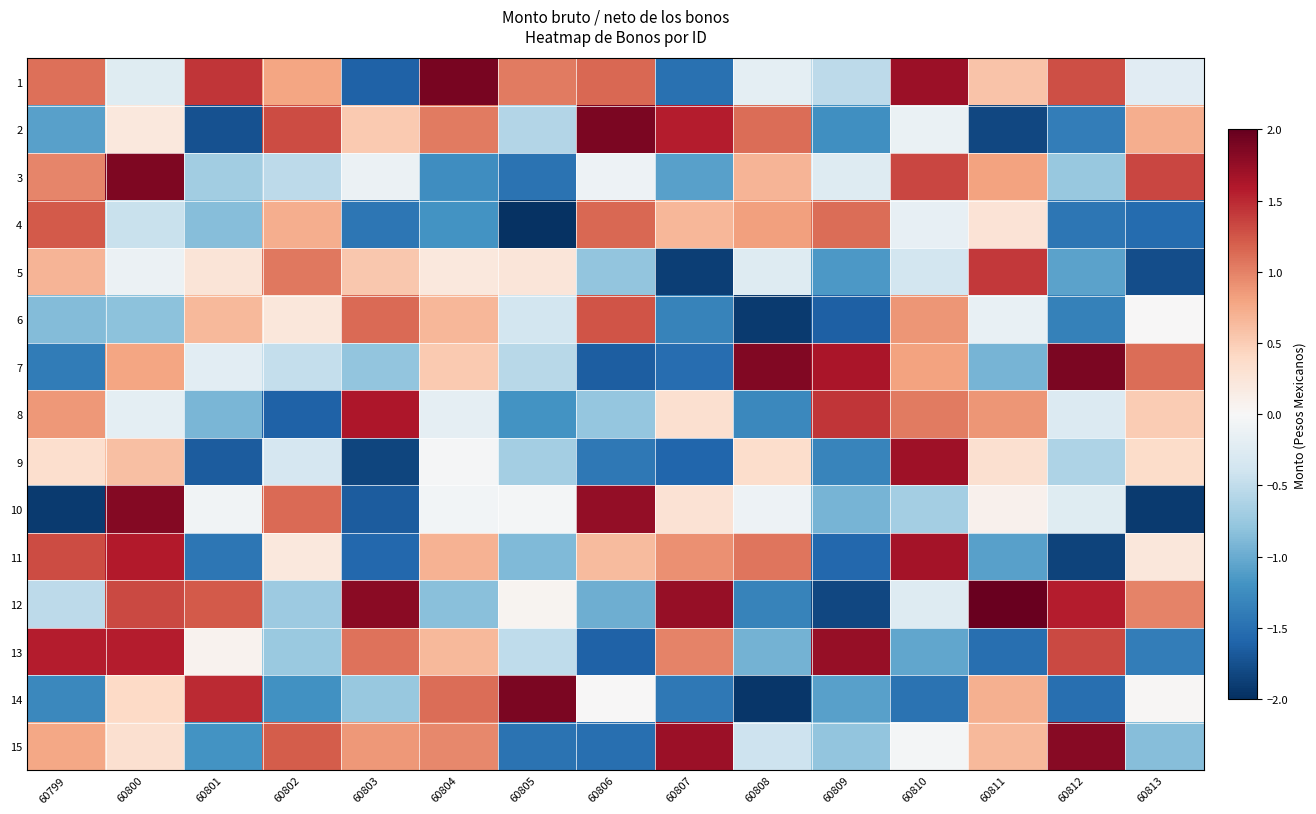

Reading right to left, what are all the values shown in this chart?

1: 60813=-0.2	60812=1.3	60811=0.6	60810=1.7	60809=-0.5	60808=-0.2	60807=-1.5	60806=1.1	60805=1.0	60804=1.9	60803=-1.6	60802=0.8	60801=1.4	60800=-0.2	60799=1.1
2: 60813=0.7	60812=-1.4	60811=-1.8	60810=-0.1	60809=-1.2	60808=1.1	60807=1.6	60806=1.9	60805=-0.6	60804=1.0	60803=0.5	60802=1.3	60801=-1.7	60800=0.2	60799=-1.1
3: 60813=1.3	60812=-0.8	60811=0.8	60810=1.3	60809=-0.3	60808=0.7	60807=-1.1	60806=-0.1	60805=-1.5	60804=-1.2	60803=-0.1	60802=-0.5	60801=-0.7	60800=1.9	60799=1.0
4: 60813=-1.5	60812=-1.4	60811=0.3	60810=-0.2	60809=1.1	60808=0.8	60807=0.7	60806=1.1	60805=-2.0	60804=-1.2	60803=-1.4	60802=0.7	60801=-0.8	60800=-0.5	60799=1.2
5: 60813=-1.8	60812=-1.1	60811=1.4	60810=-0.4	60809=-1.1	60808=-0.3	60807=-1.9	60806=-0.8	60805=0.2	60804=0.2	60803=0.5	60802=1.1	60801=0.3	60800=-0.1	60799=0.7
6: 60813=0.0	60812=-1.4	60811=-0.2	60810=0.9	60809=-1.6	60808=-1.9	60807=-1.3	60806=1.3	60805=-0.4	60804=0.7	60803=1.1	60802=0.2	60801=0.6	60800=-0.8	60799=-0.9
7: 60813=1.1	60812=1.9	60811=-0.9	60810=0.8	60809=1.6	60808=1.8	60807=-1.5	60806=-1.6	60805=-0.6	60804=0.5	60803=-0.8	60802=-0.5	60801=-0.2	60800=0.8	60799=-1.4
8: 60813=0.5	60812=-0.3	60811=0.9	60810=1.0	60809=1.4	60808=-1.3	60807=0.3	60806=-0.8	60805=-1.2	60804=-0.2	60803=1.6	60802=-1.6	60801=-0.9	60800=-0.2	60799=0.9
9: 60813=0.4	60812=-0.6	60811=0.3	60810=1.7	60809=-1.3	60808=0.4	60807=-1.6	60806=-1.4	60805=-0.7	60804=-0.0	60803=-1.8	60802=-0.3	60801=-1.7	60800=0.6	60799=0.3
10: 60813=-1.9	60812=-0.2	60811=0.1	60810=-0.7	60809=-0.9	60808=-0.1	60807=0.3	60806=1.8	60805=-0.0	60804=-0.1	60803=-1.7	60802=1.1	60801=-0.1	60800=1.8	60799=-1.9
11: 60813=0.2	60812=-1.9	60811=-1.1	60810=1.7	60809=-1.6	60808=1.1	60807=0.9	60806=0.6	60805=-0.9	60804=0.7	60803=-1.6	60802=0.2	60801=-1.4	60800=1.6	60799=1.3
12: 60813=1.0	60812=1.6	60811=2.0	60810=-0.3	60809=-1.8	60808=-1.3	60807=1.7	60806=-1.0	60805=0.1	60804=-0.8	60803=1.8	60802=-0.7	60801=1.2	60800=1.3	60799=-0.5
13: 60813=-1.4	60812=1.3	60811=-1.5	60810=-1.0	60809=1.7	60808=-1.0	60807=1.0	60806=-1.6	60805=-0.5	60804=0.6	60803=1.1	60802=-0.7	60801=0.1	60800=1.6	60799=1.6
14: 60813=0.0	60812=-1.5	60811=0.7	60810=-1.5	60809=-1.1	60808=-1.9	60807=-1.4	60806=0.0	60805=1.9	60804=1.1	60803=-0.8	60802=-1.2	60801=1.5	60800=0.4	60799=-1.3
15: 60813=-0.9	60812=1.8	60811=0.7	60810=-0.0	60809=-0.8	60808=-0.4	60807=1.7	60806=-1.5	60805=-1.5	60804=1.0	60803=0.9	60802=1.2	60801=-1.2	60800=0.3	60799=0.8